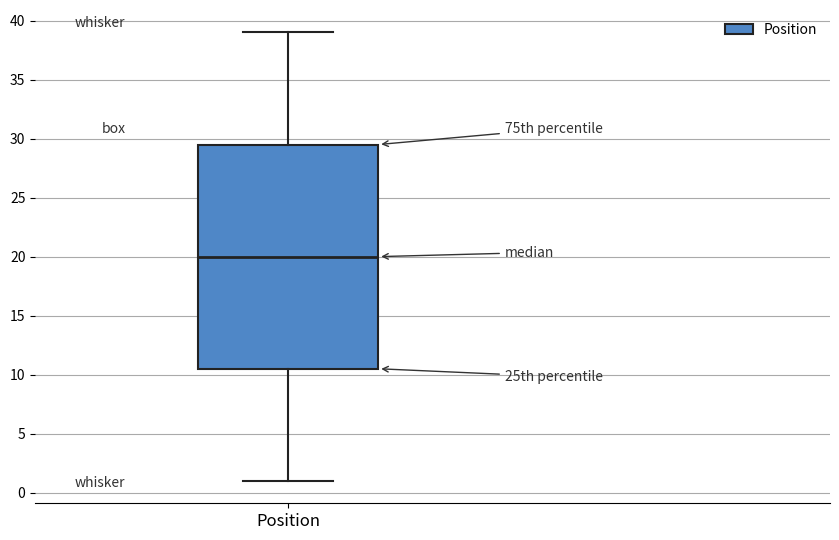

Read this box plot against the y-axis: the position of the median line, the range covered by the box, and the ends of both whiskers. The values are not printed on the chart, so give them approximately, as read against the axis.

median 20.0, box 10.5 to 29.5, whiskers 1.0 to 39.0